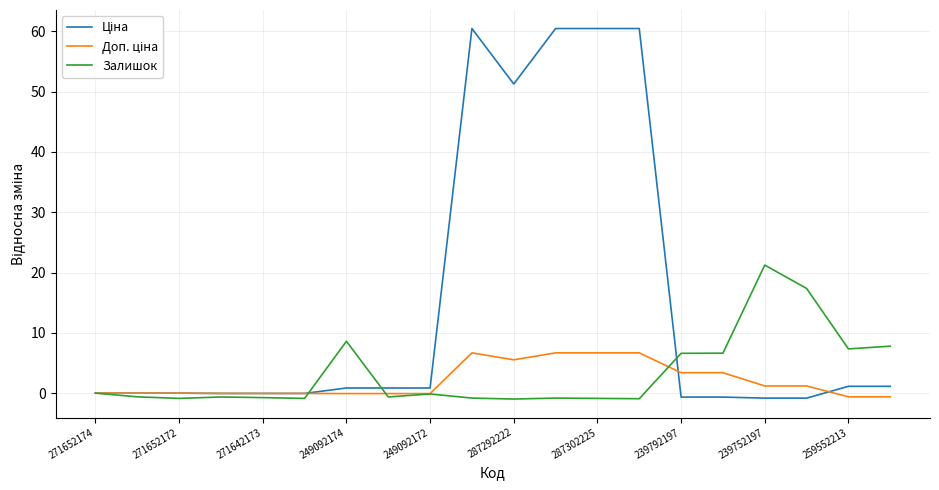

What is the maximum value shown in the chart?

60.5